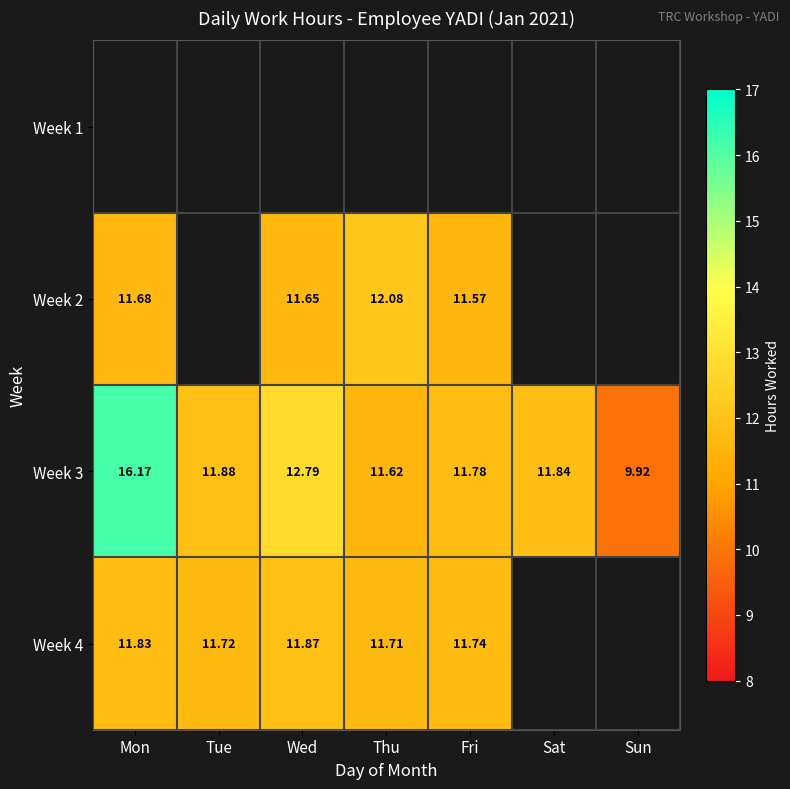

What is the smallest value displayed?

9.9